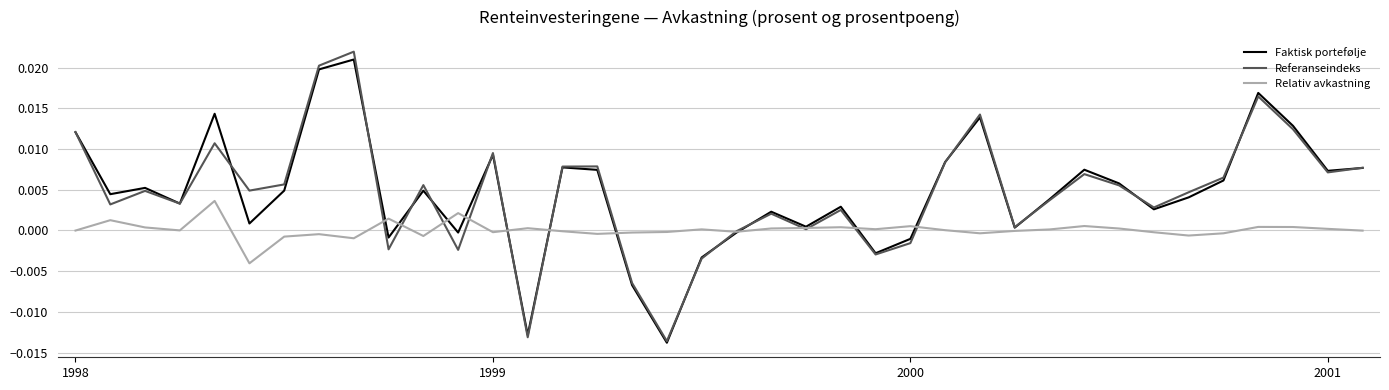

Which series has the widest spread of values?

Referanseindeks